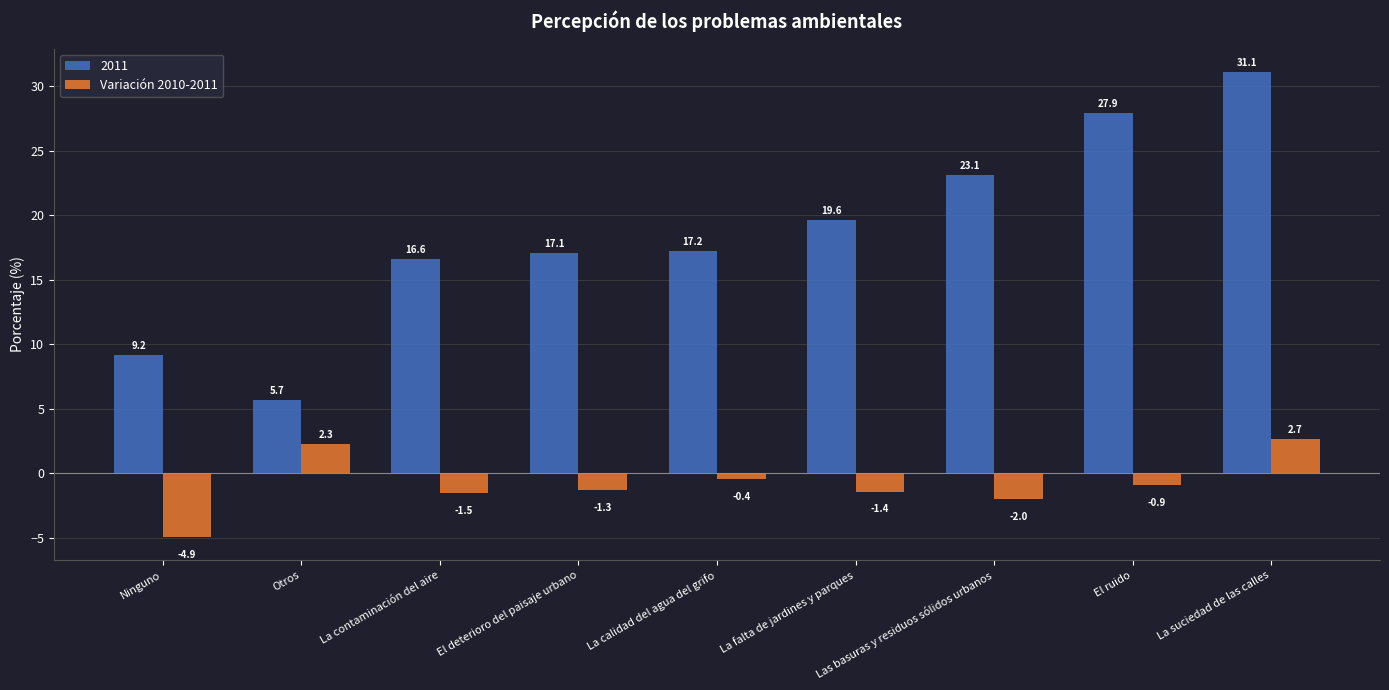

Are the bars grouped side by side (vs. stacked)?

Yes